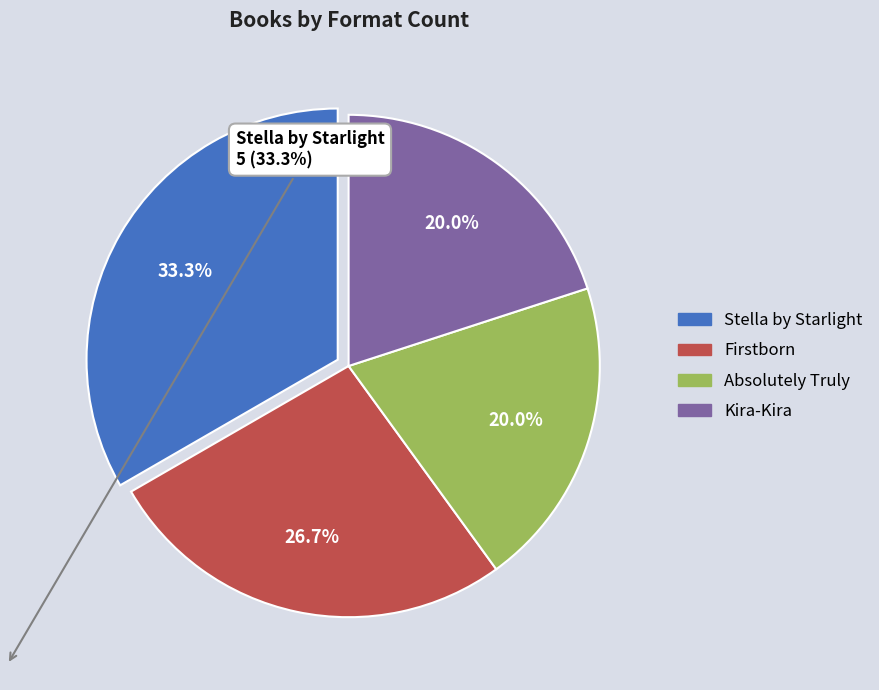

Is Kira-Kira the majority of the pie?

No